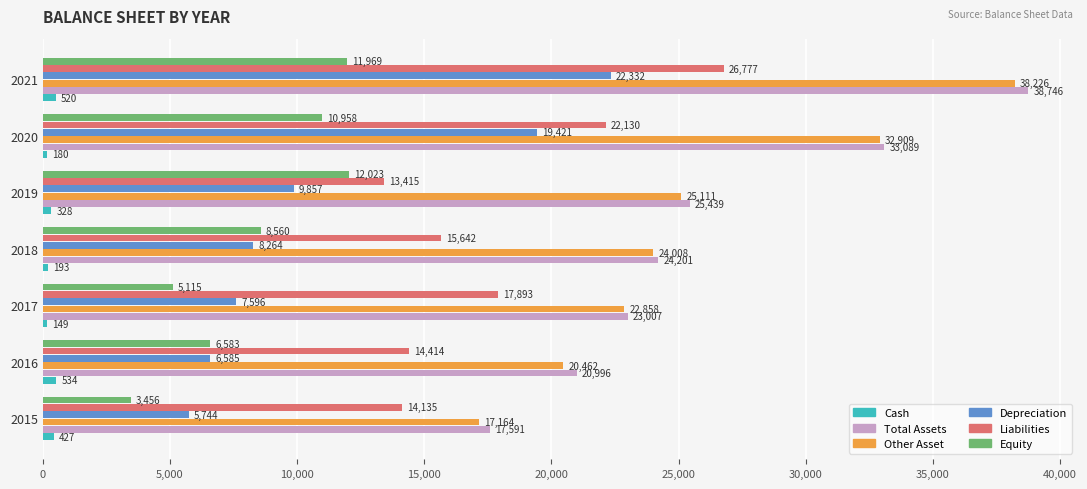

What is the difference between the highest and lowest values at 2020?

32909.0